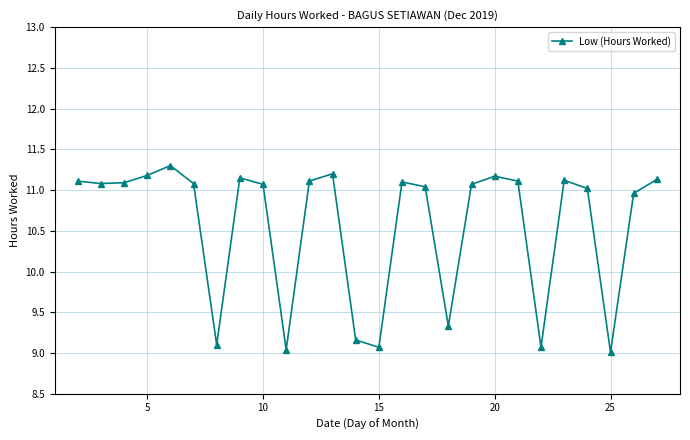

What is the average value?

10.6